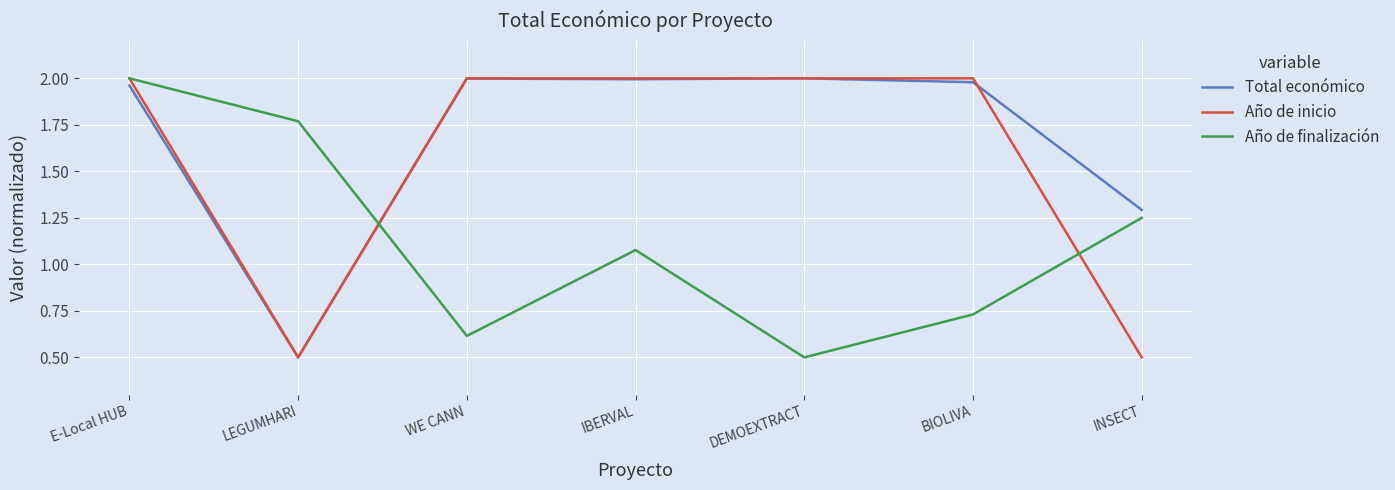

What is the minimum value for Año de inicio?

0.5